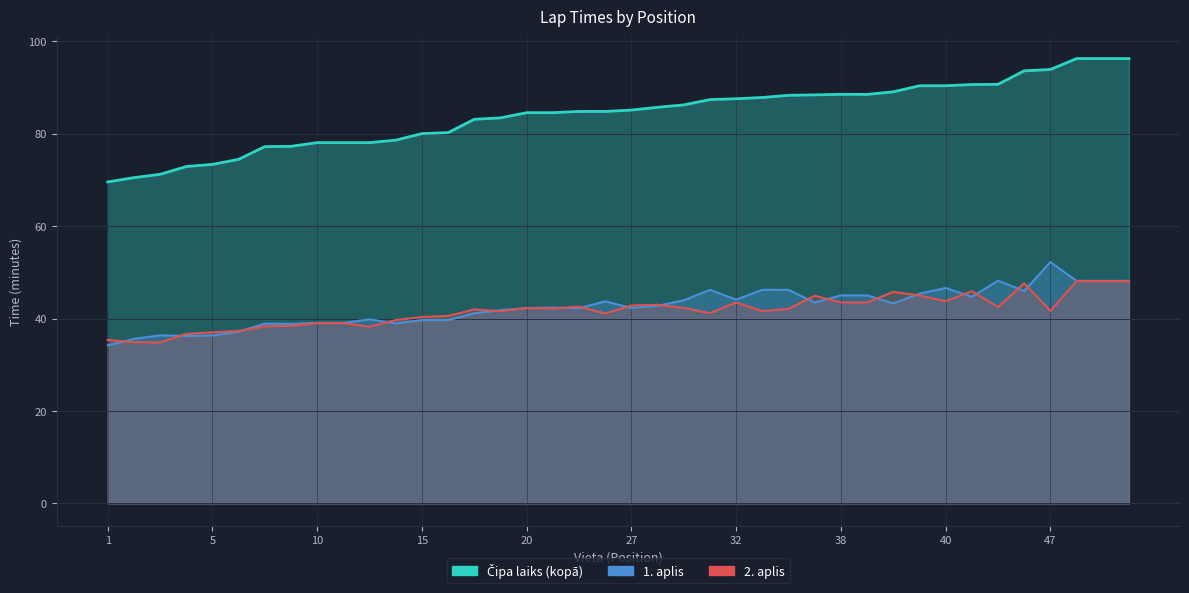

At how many categories does at least one series exceed 63?

40